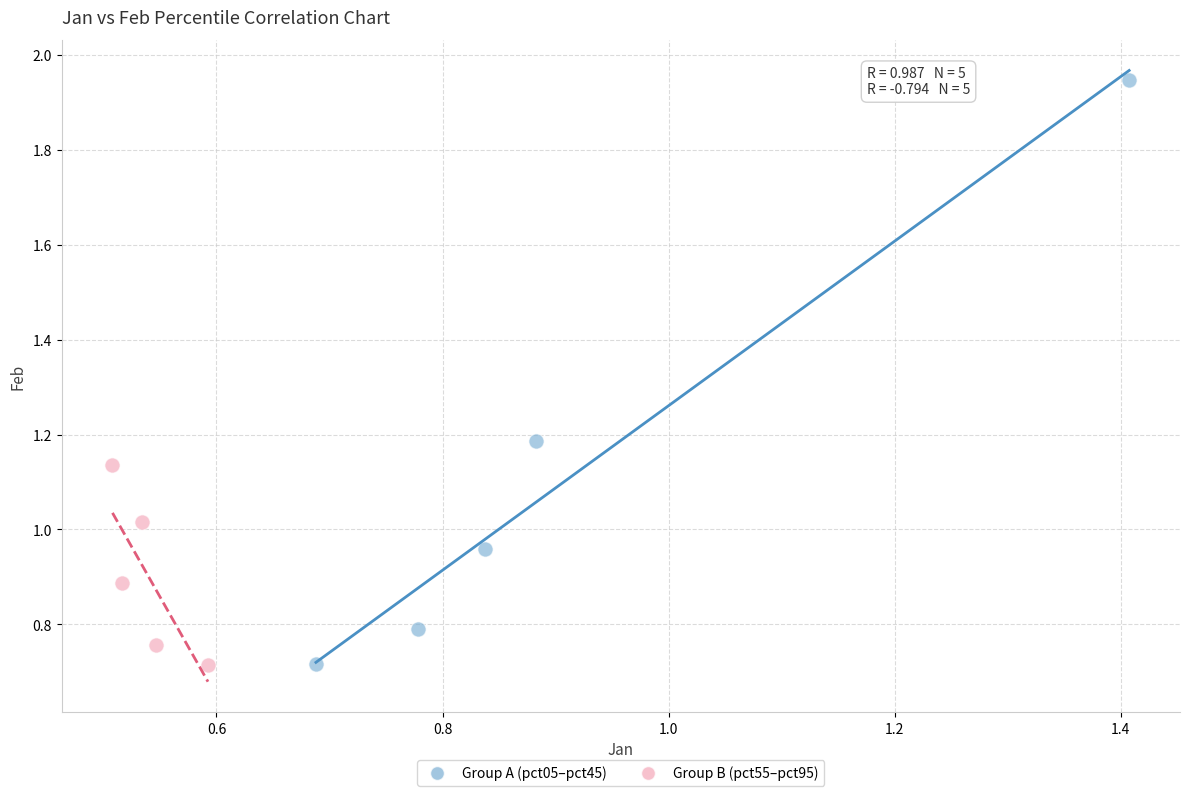

Which series contains the highest Y value?

Group A (pct05–pct45)